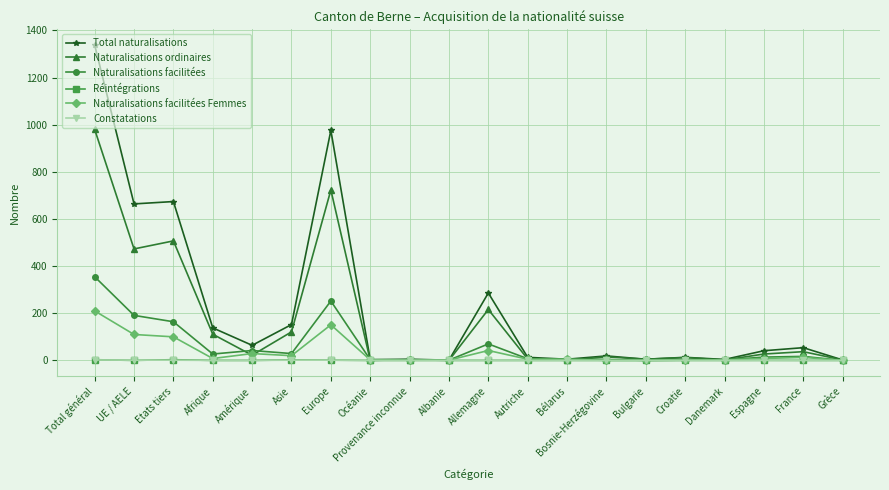

Which series changed the most between Afrique and Bulgarie?

Total naturalisations